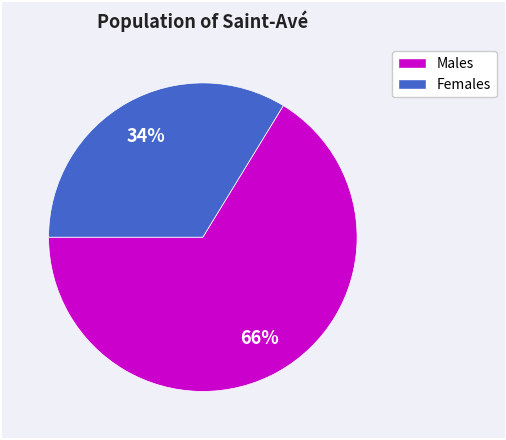

Is there a majority slice in this chart?

Yes